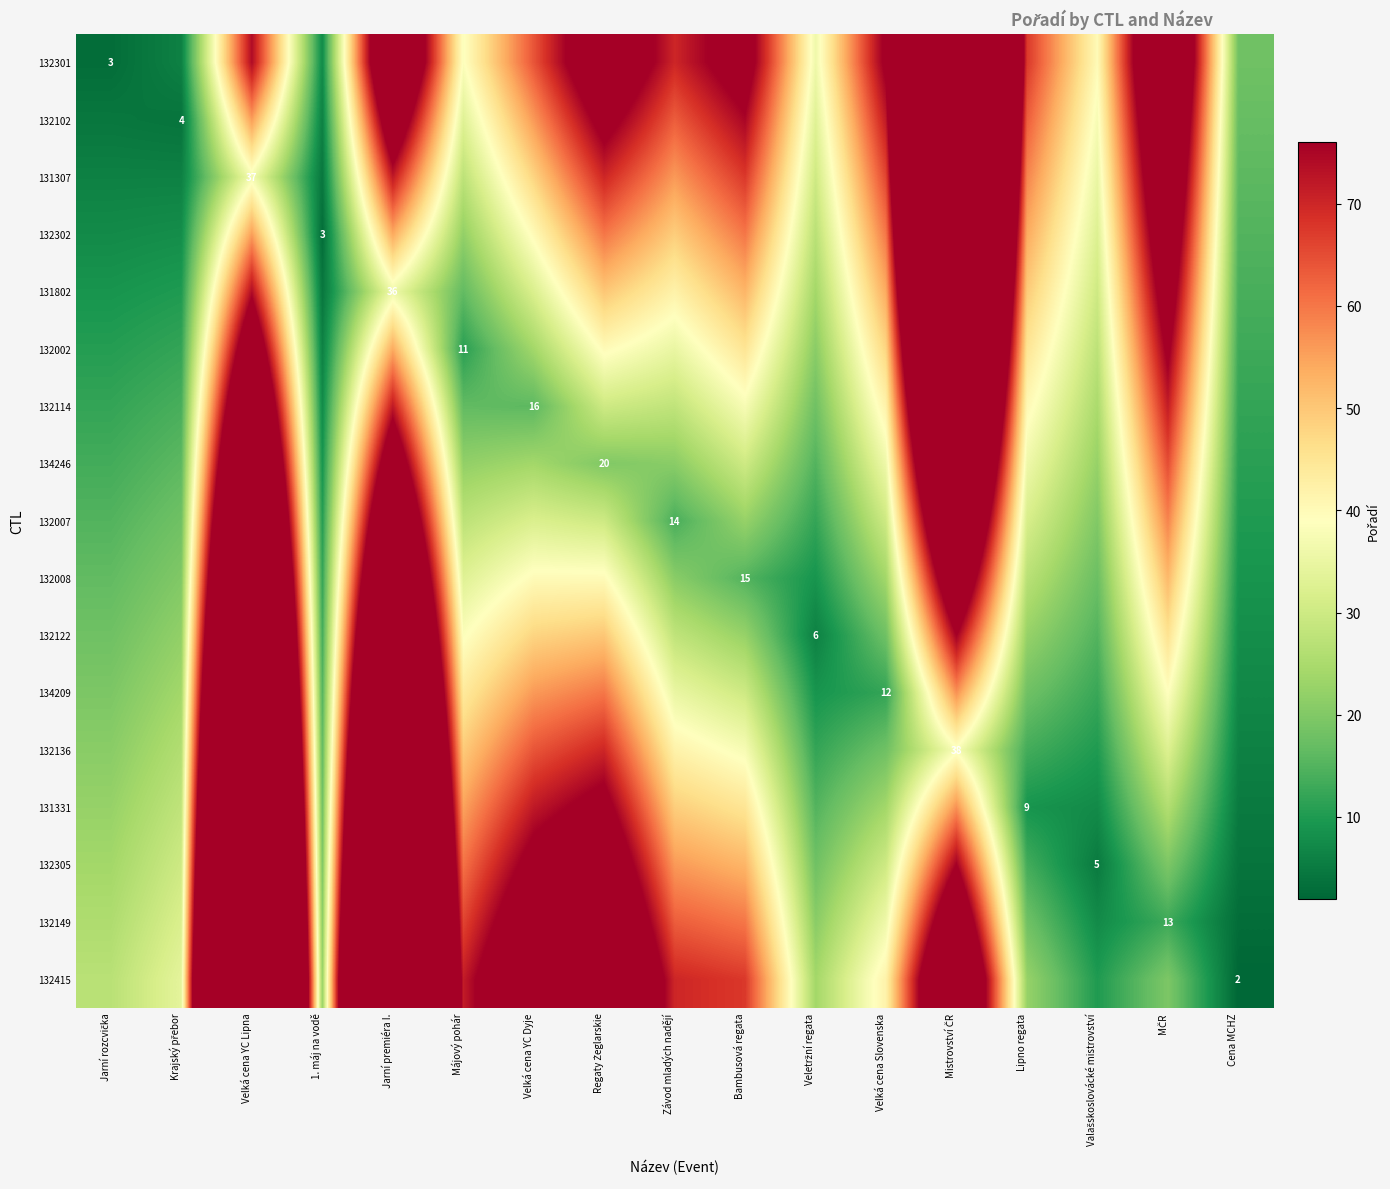

At which category is the sum across all series the highest?

Velká cena YC Lipna